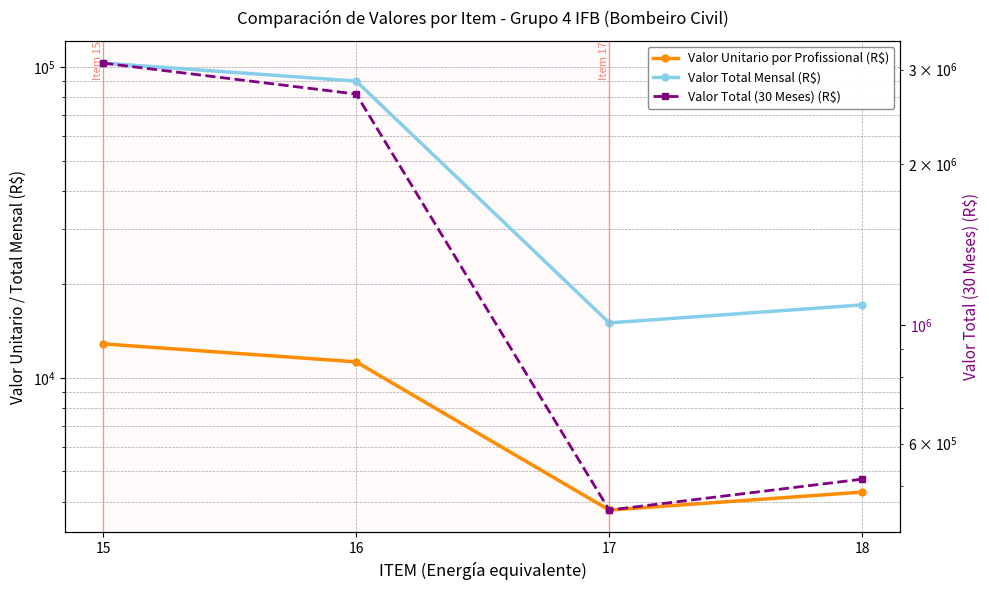

At how many categories does at least one series exceed 442322?

4